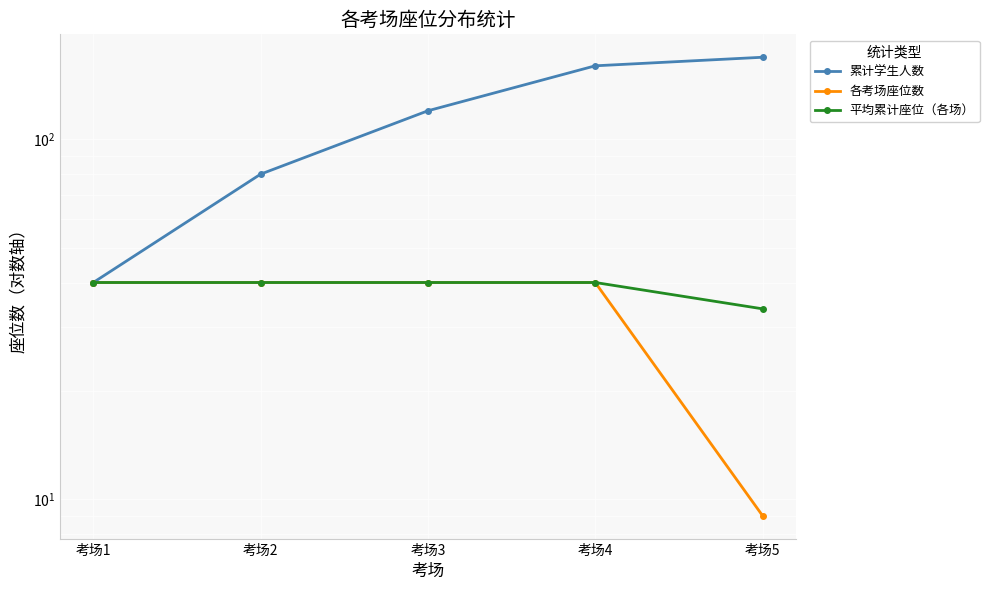

Which has a higher value, 考场3 or 考场1?

考场3